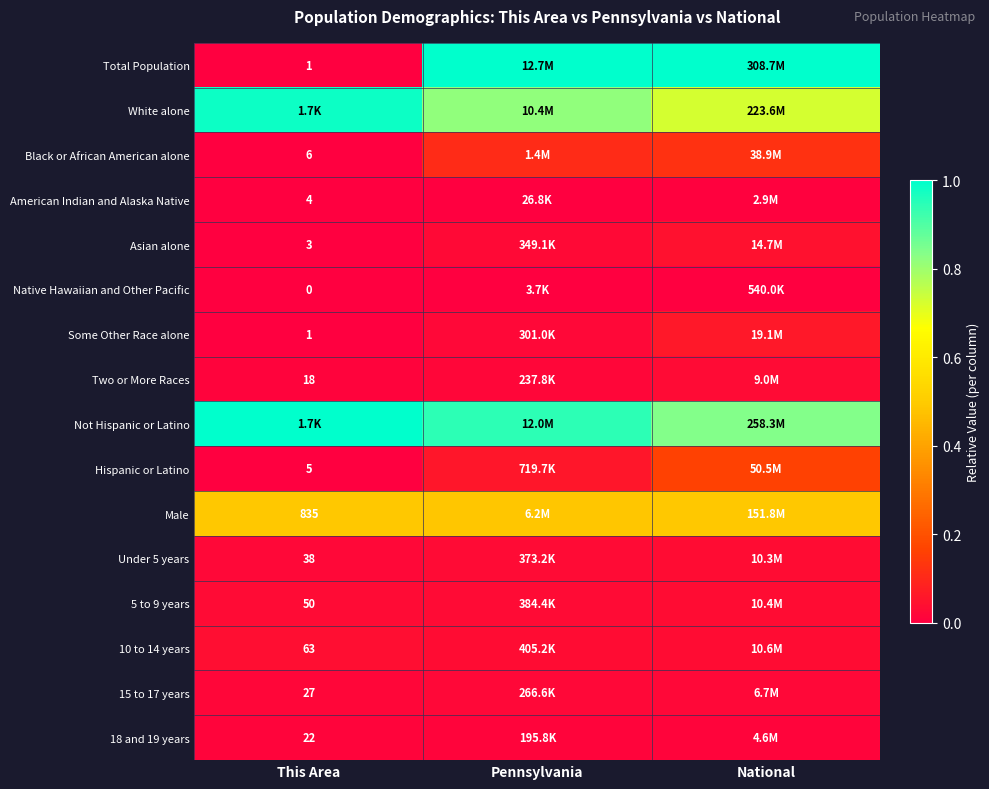

Is the value of 5 to 9 years at This Area greater than the value of American Indian and Alaska Native at This Area?

Yes